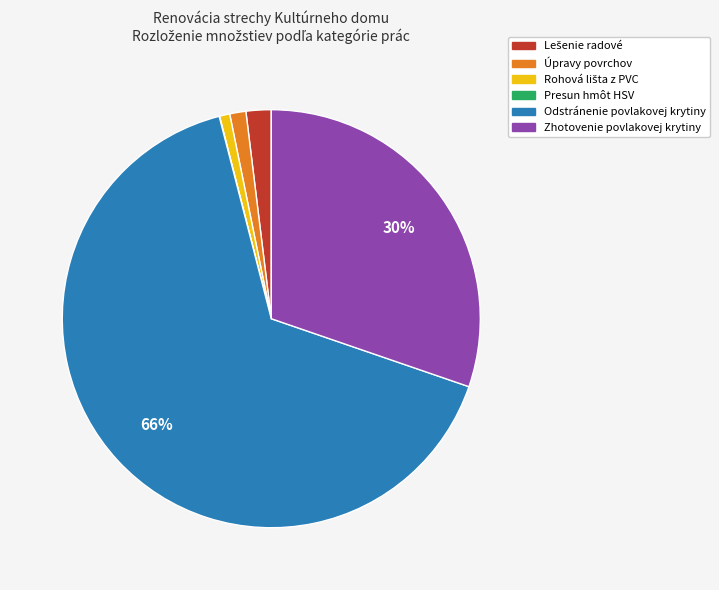

To the nearest percent, what is the average slice percentage?

17%